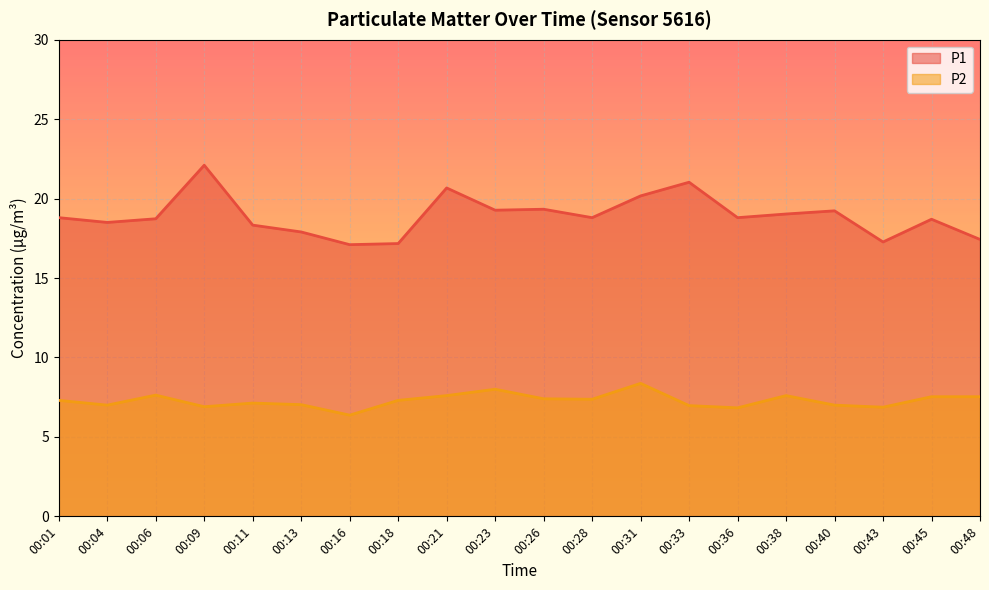

Does the chart display data point markers on the line(s)?

No